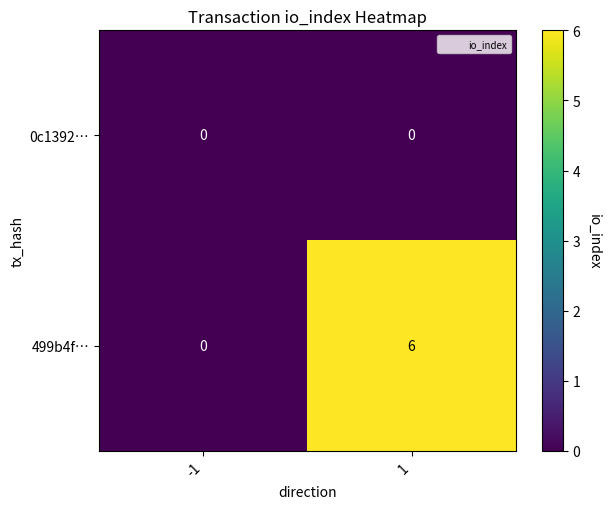

The 499b4f… series shows 6 at 1. True or false?

True